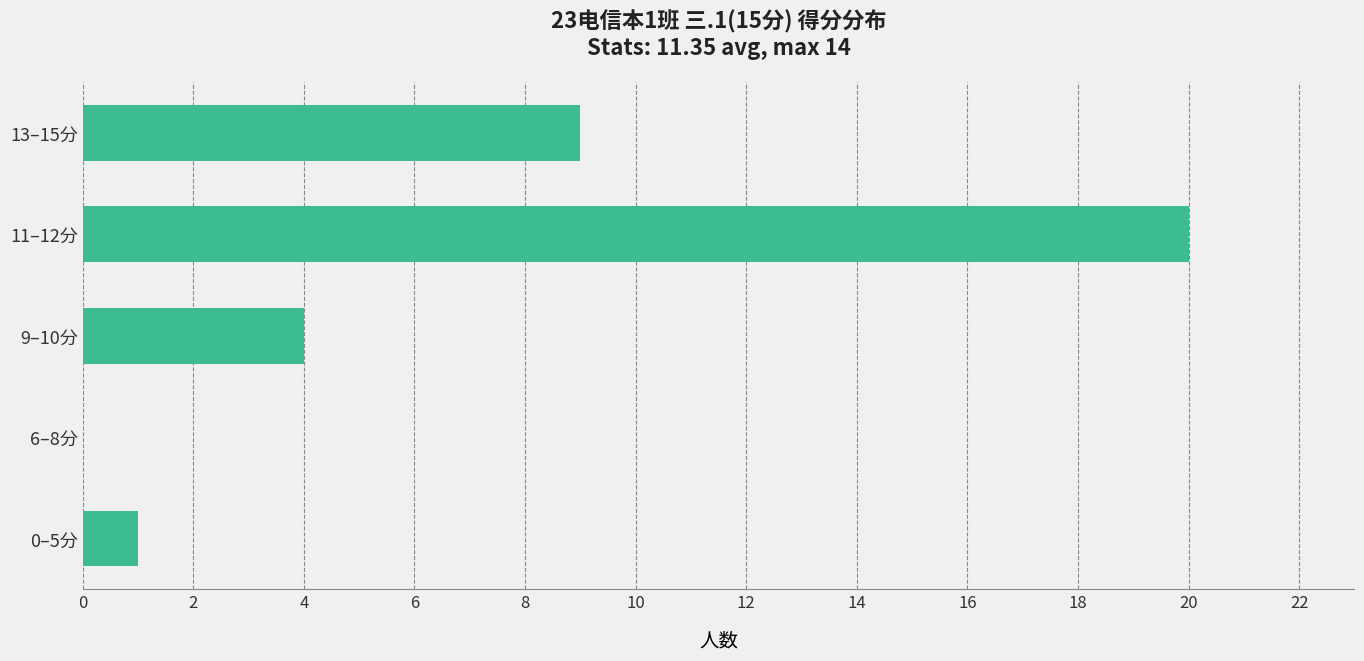

The chart shows a value of 0 at 6–8分. True or false?

True